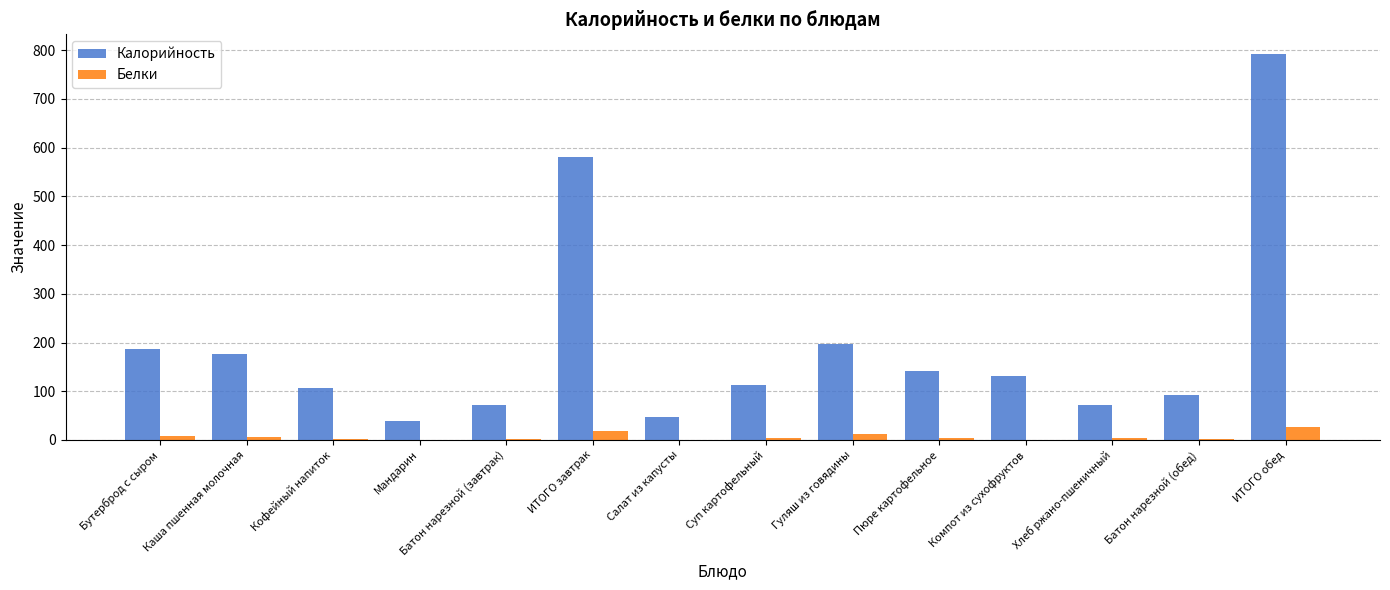

Is it true that Калорийность equals 184.5 at Кофейный напиток?

False